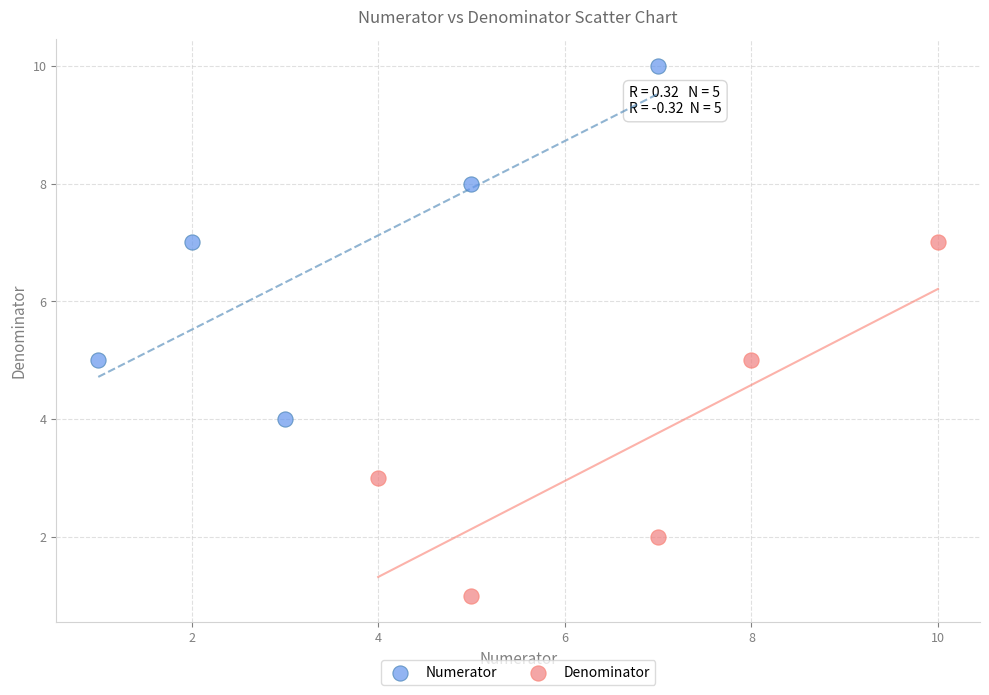

Which series contains the highest Y value?

Numerator